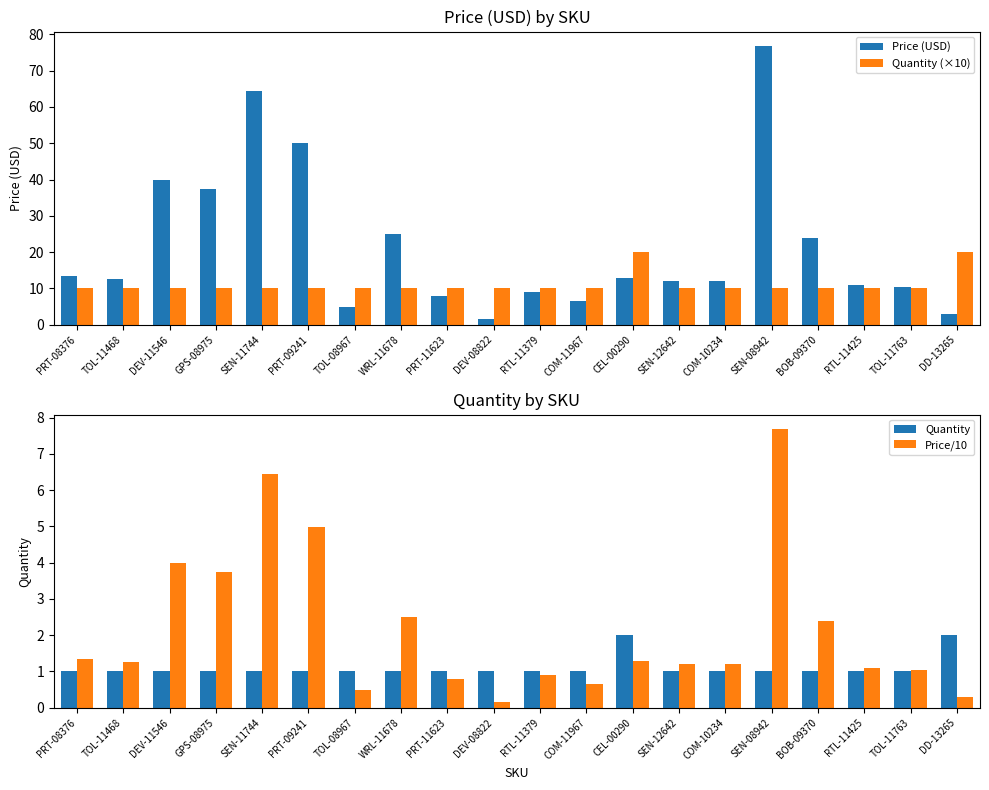

Between PRT-11623 and SEN-08942, which series saw the biggest shift?

Price (USD)